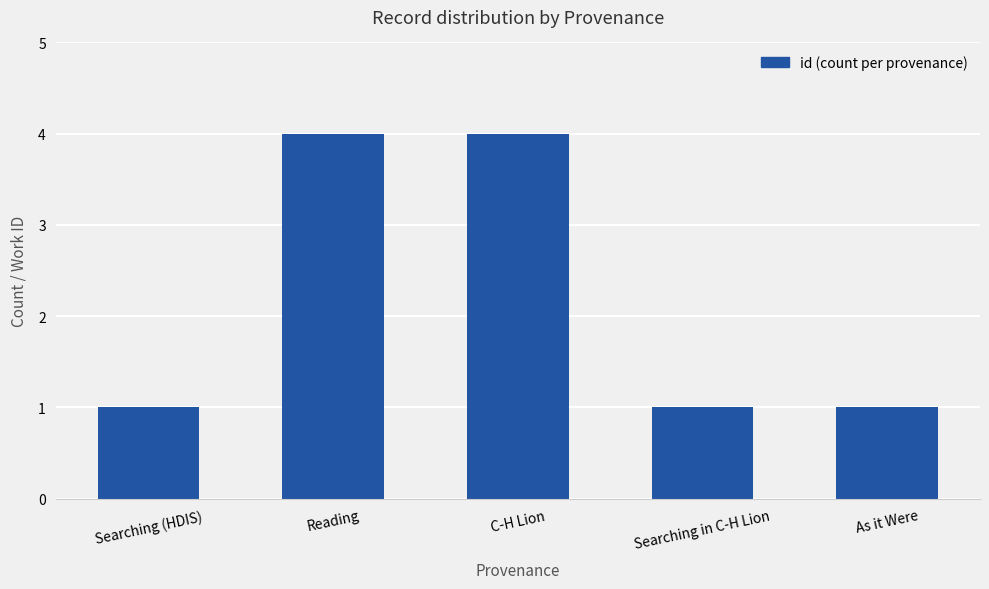

Reading right to left, transcribe all the data shown in this chart.

1	1	4	4	1